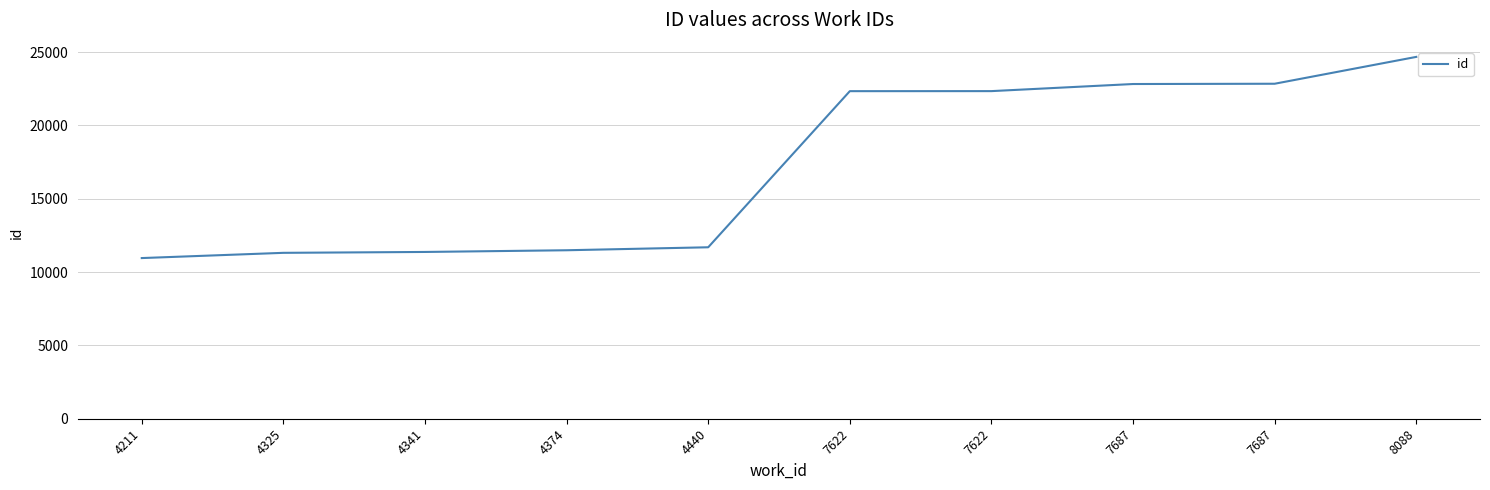

Where is the data nearest to the value 17815?

7622